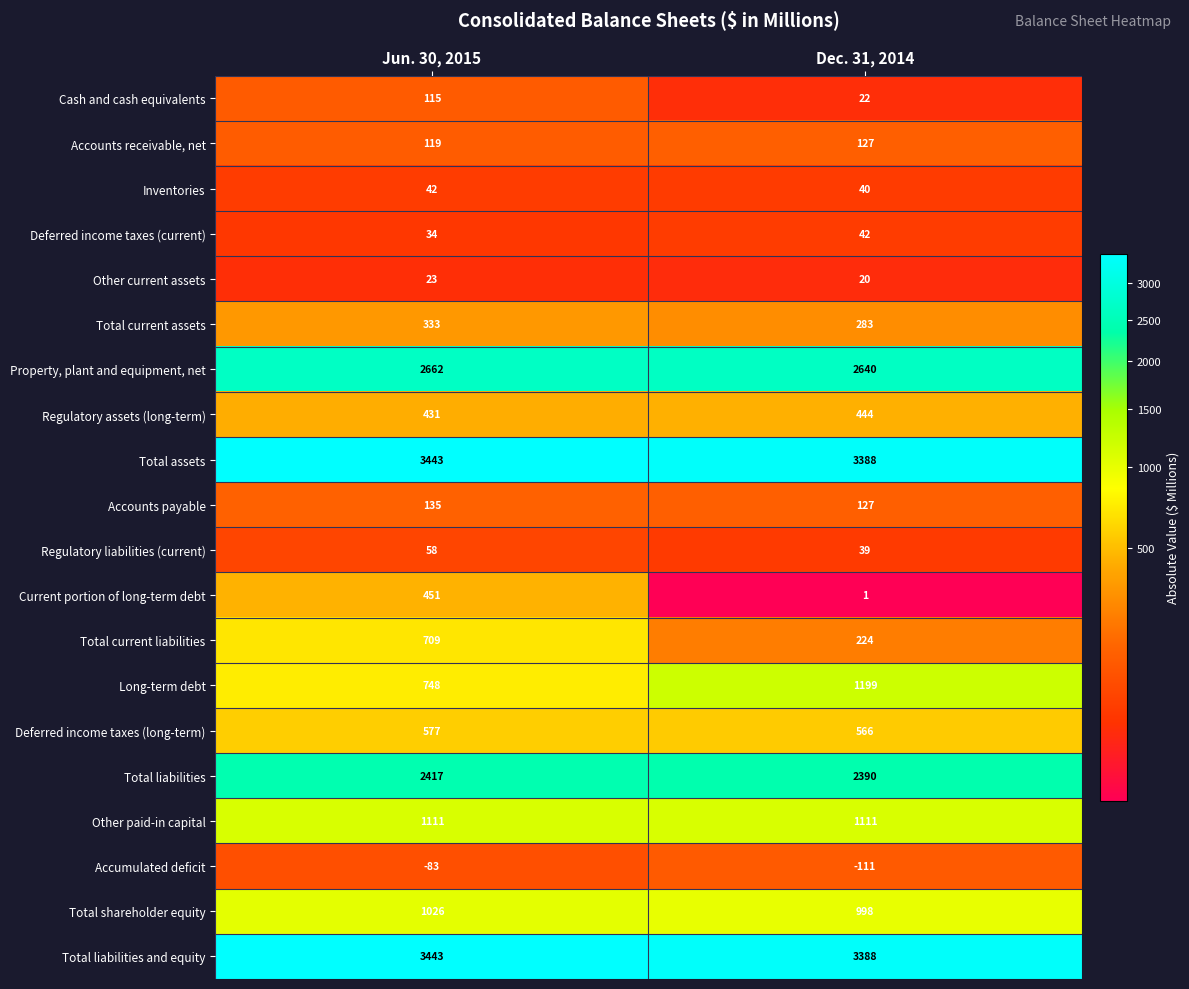

What is the sum of all Deferred income taxes (current) values?

76